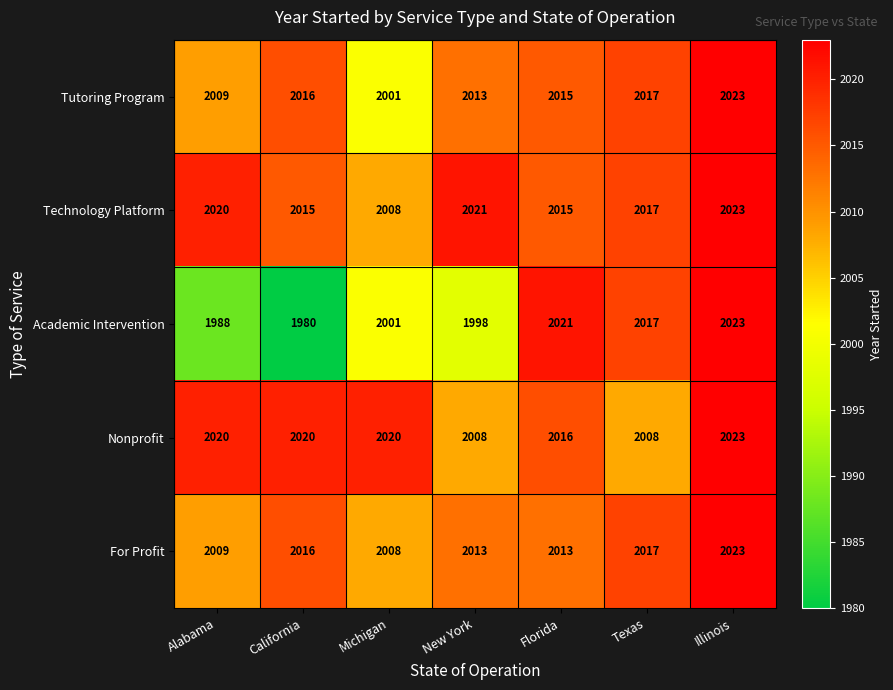

The Tutoring Program series shows 477 at California. True or false?

False